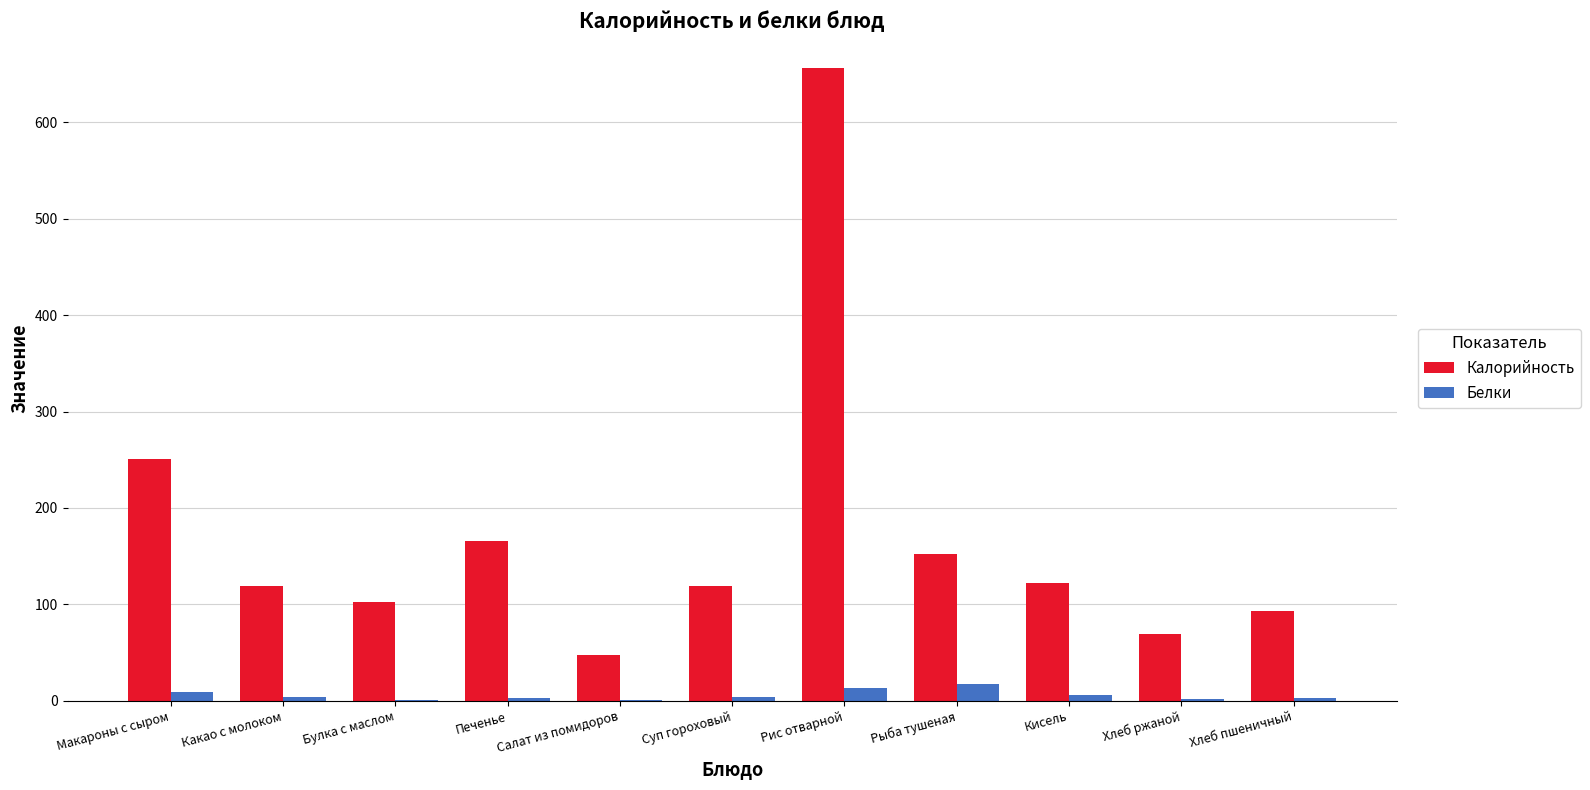

Which series has the largest total across all categories?

Калорийность